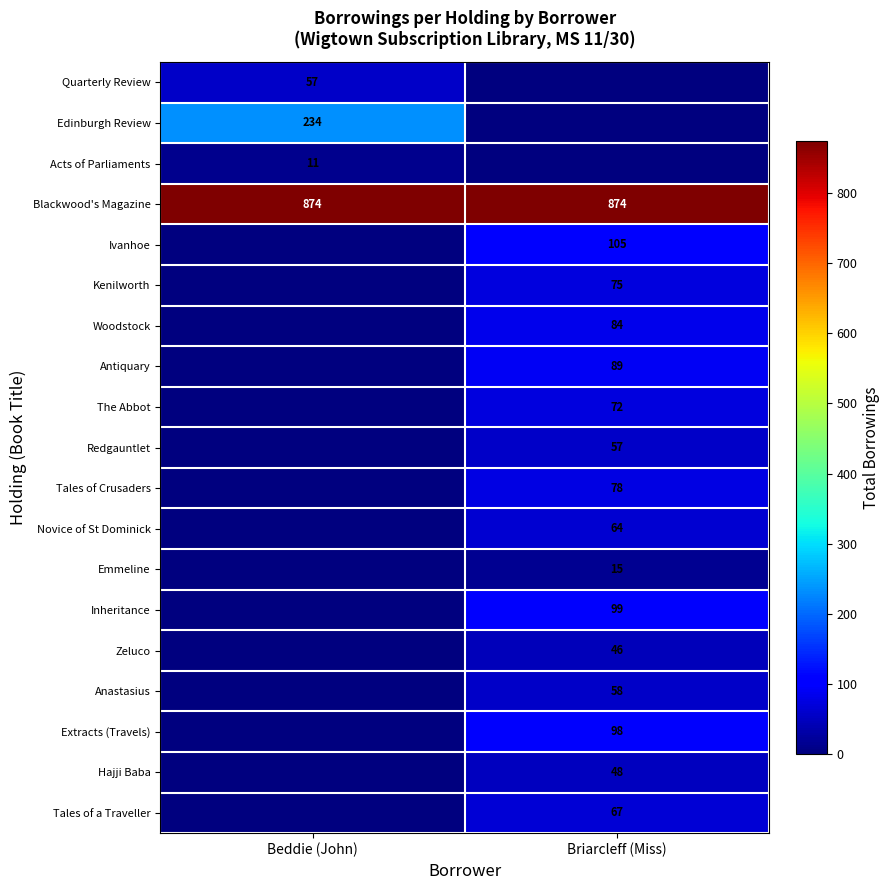

The value of Extracts (Travels) at Briarcleff (Miss) is 98. True or false?

True